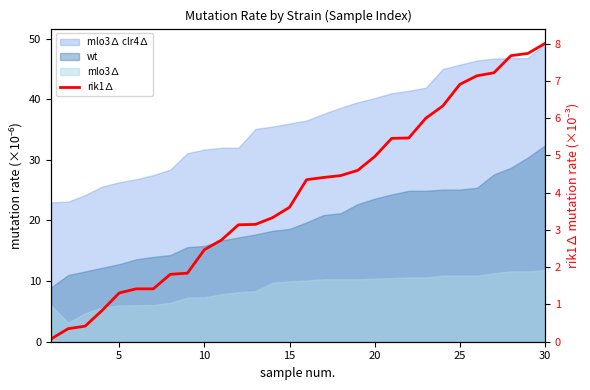

What is the value of the 15th point from the left?

3.6